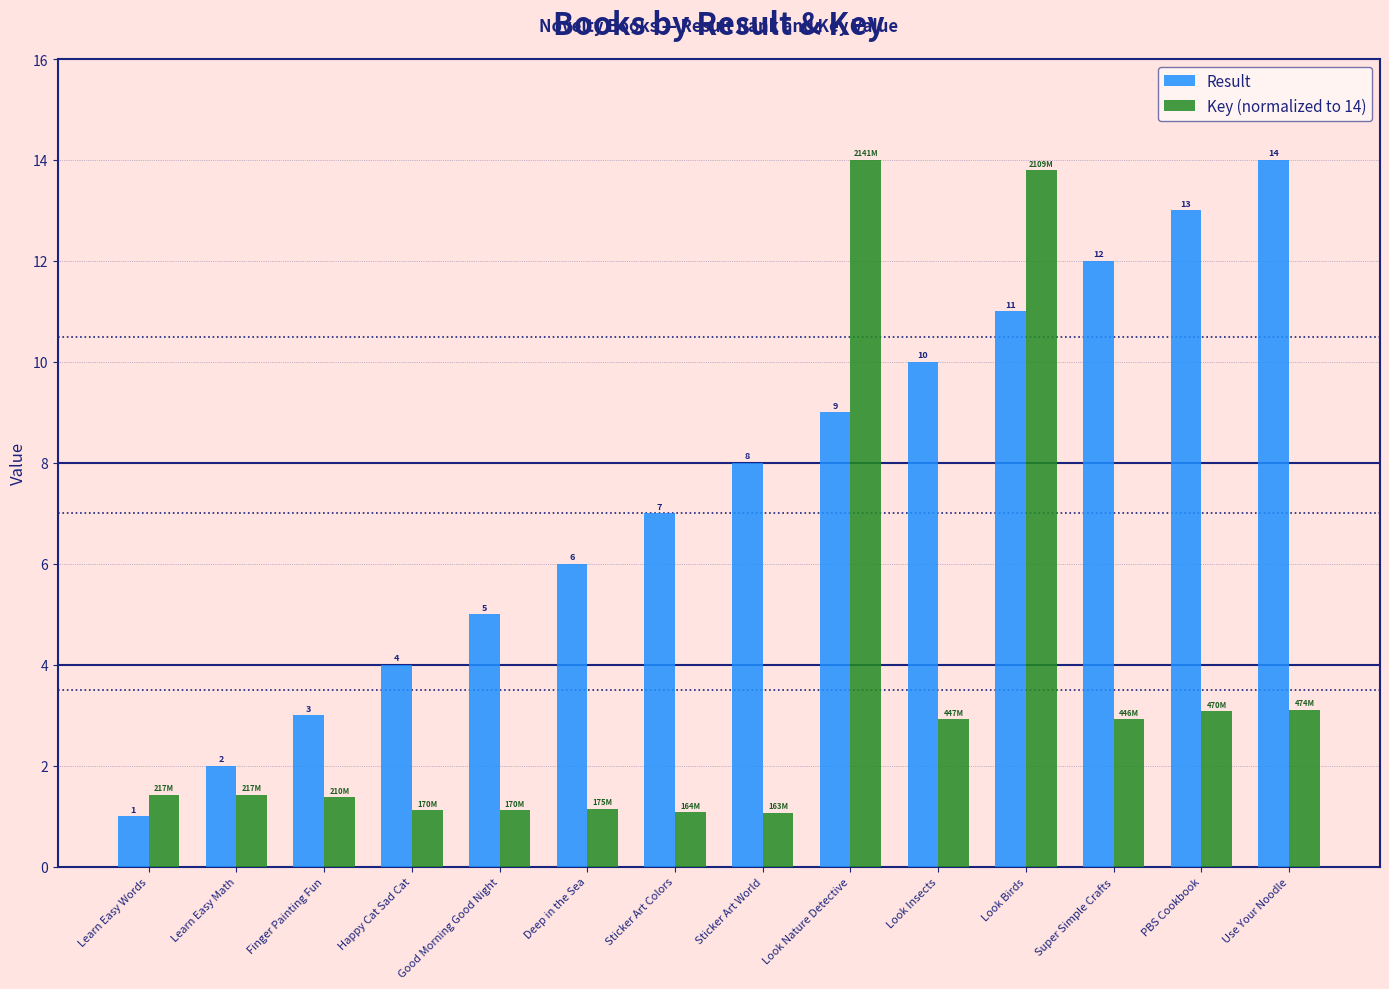

How many data points does each series have?

14